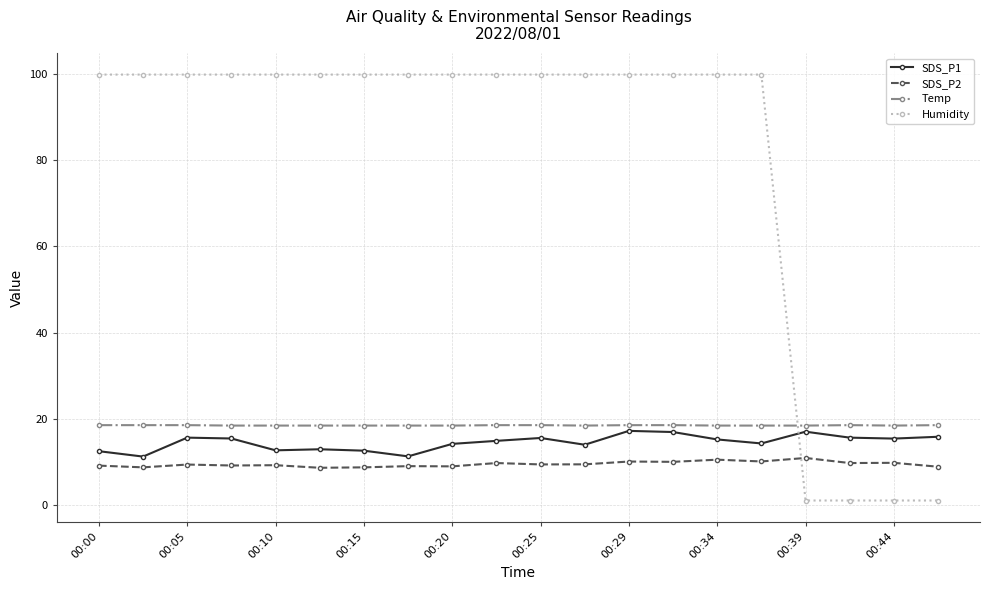

What is the minimum value for SDS_P2?

8.6